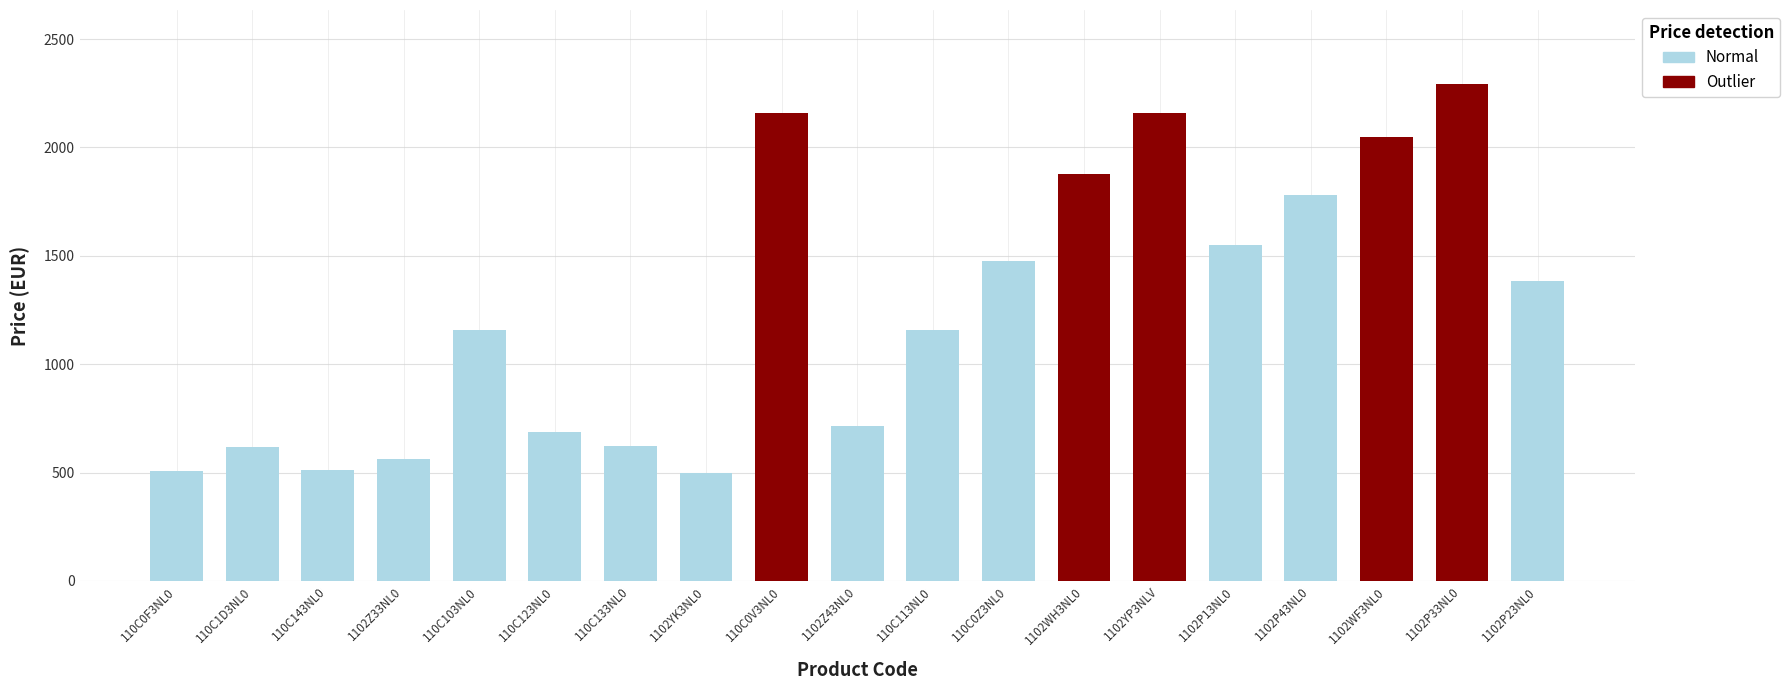

Reading left to right, list all the values displayed in this chart.

508.9	615.7	513.8	564.0	1158.0	686.5	624.0	499.2	2160.0	714.0	1158.0	1478.4	1875.4	2160.0	1549.2	1779.2	2049.2	2290.8	1382.5